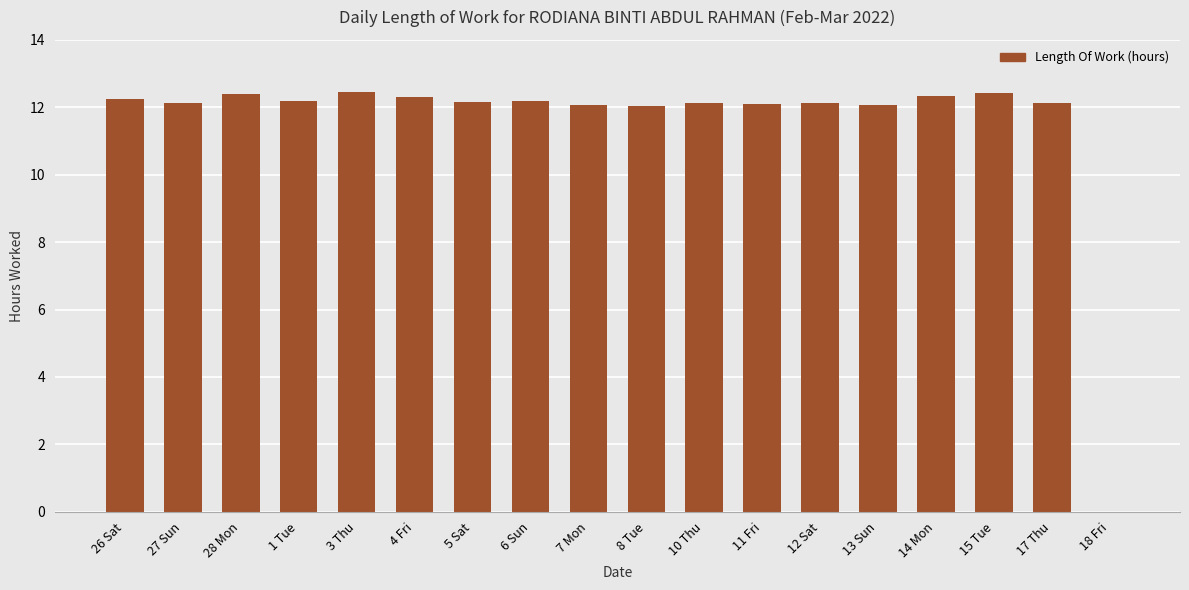

What is the sum of all values?

207.5